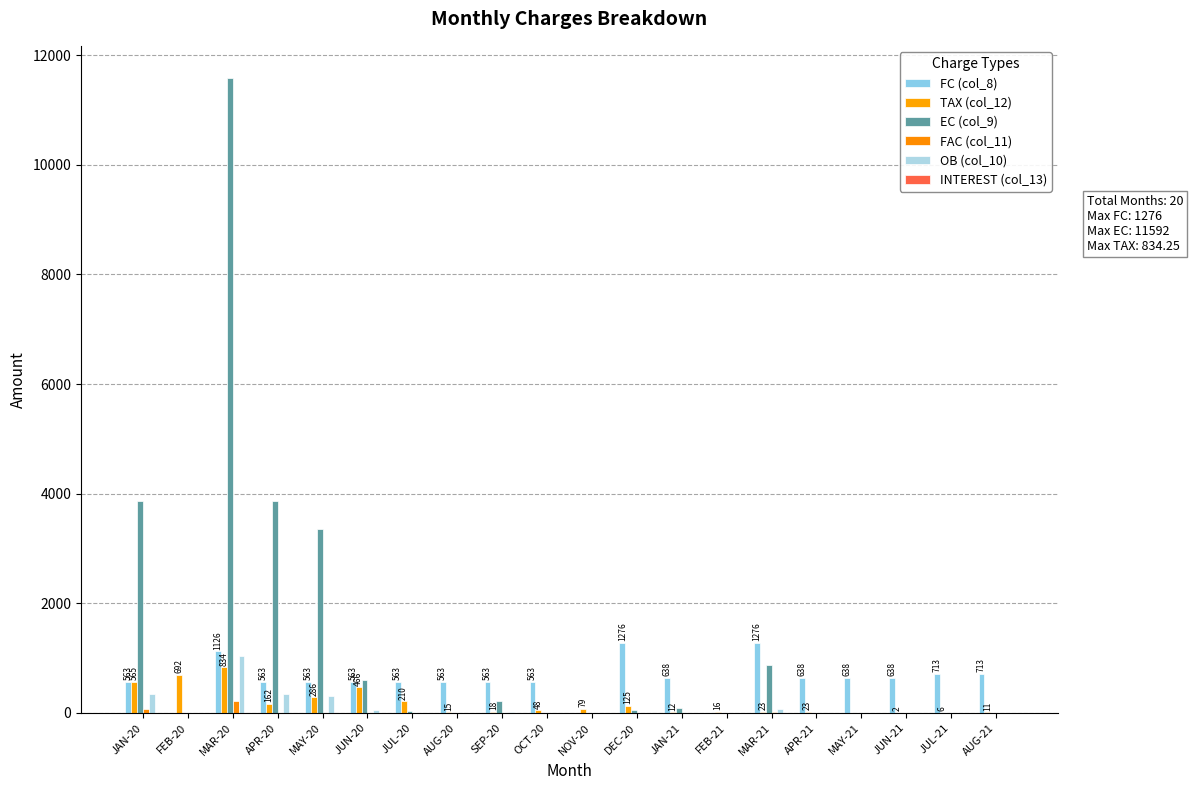

Which series has the widest spread of values?

EC (col_9)